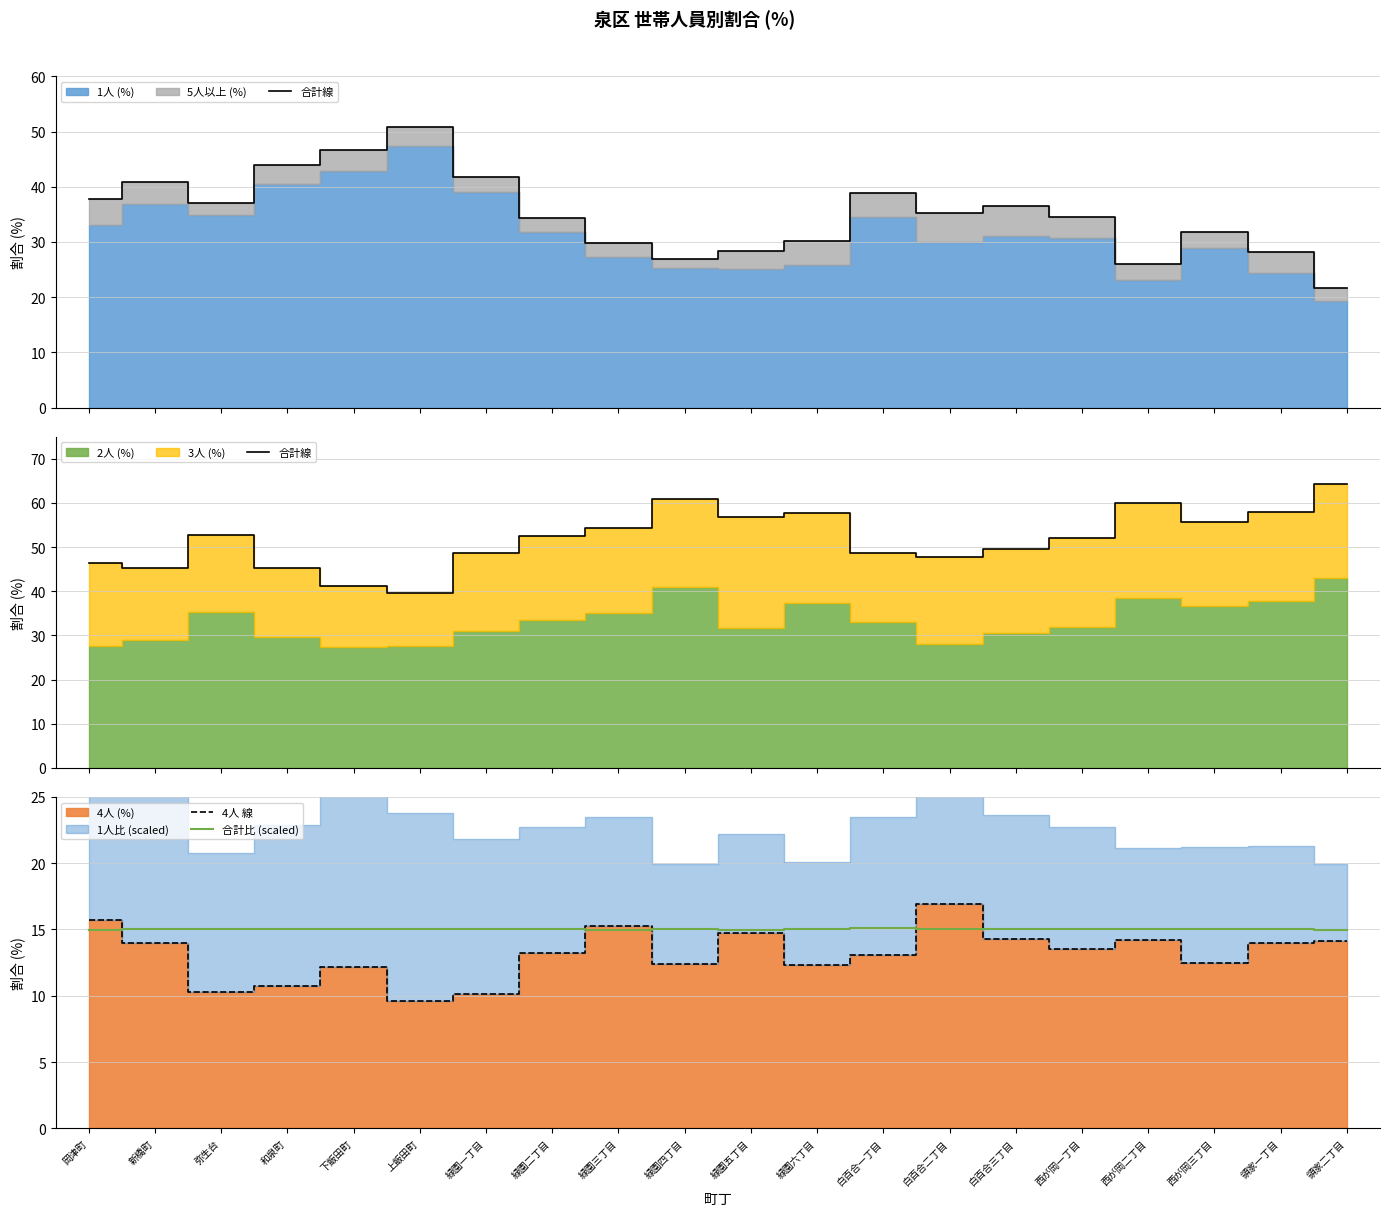

Read the 合計比 (scaled) value at 下飯田町.

15.0